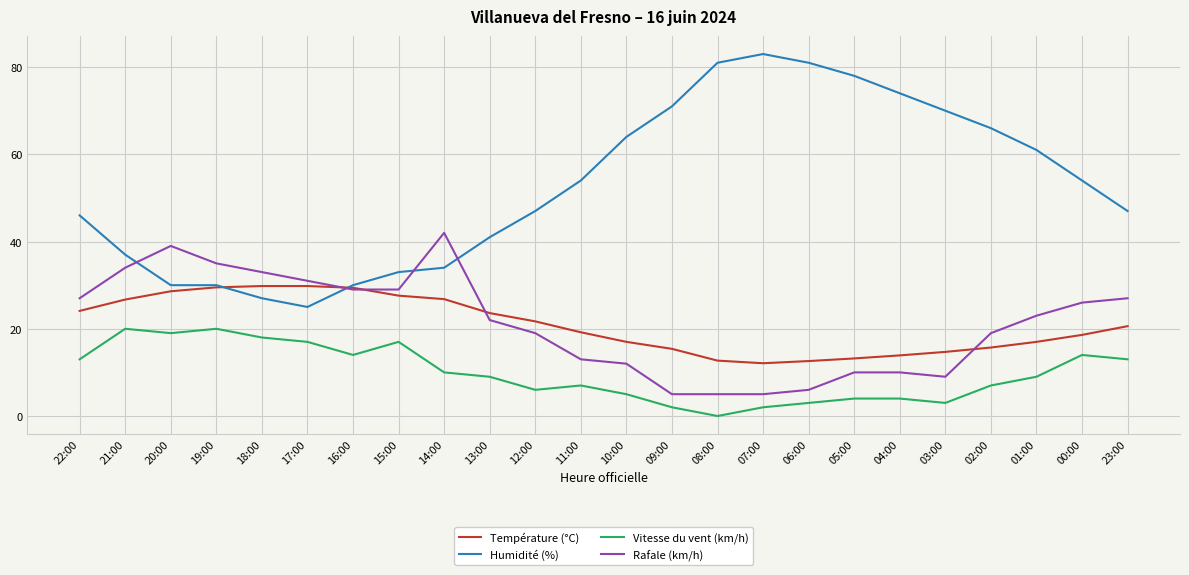

Rank the series at 03:00 from lowest to highest value.

Vitesse du vent (km/h), Rafale (km/h), Température (°C), Humidité (%)